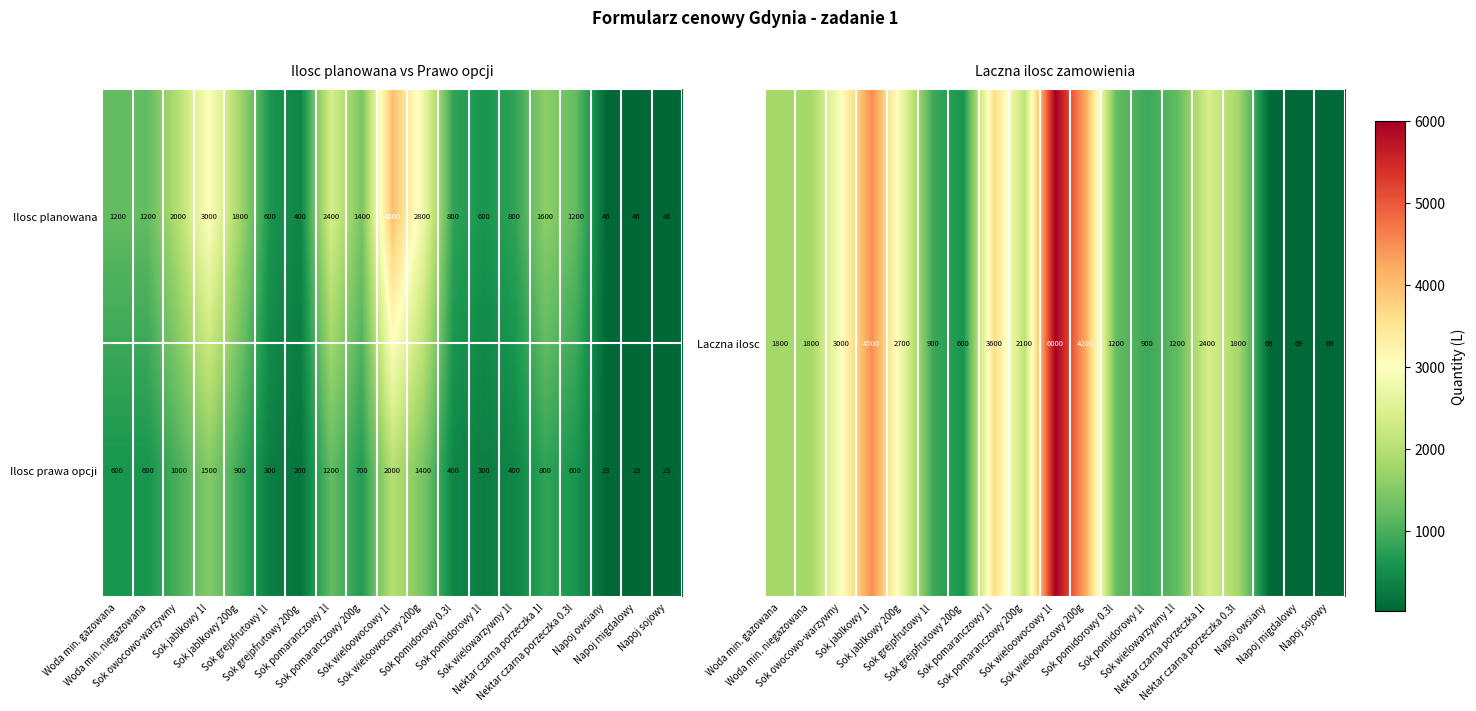

Rank the series by their average value, from lowest to highest.

Ilosc prawa opcji, Ilosc planowana